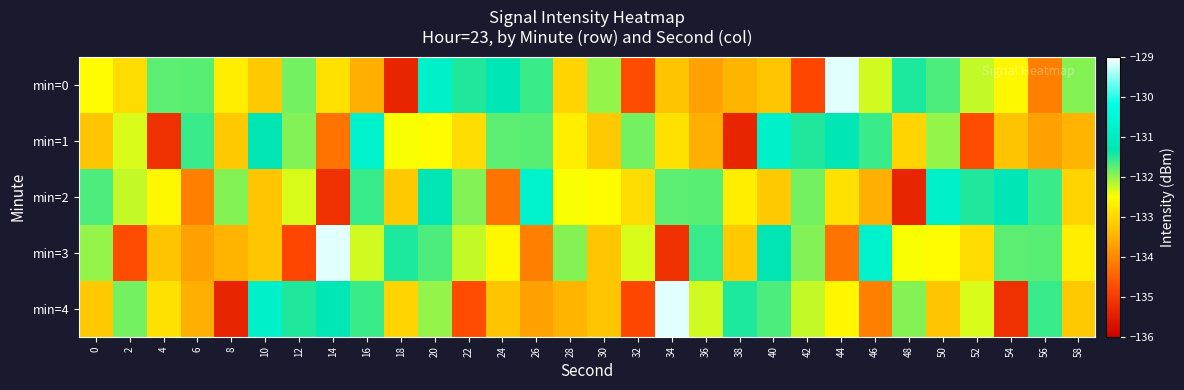

Which series has the largest range (max minus min)?

min=0